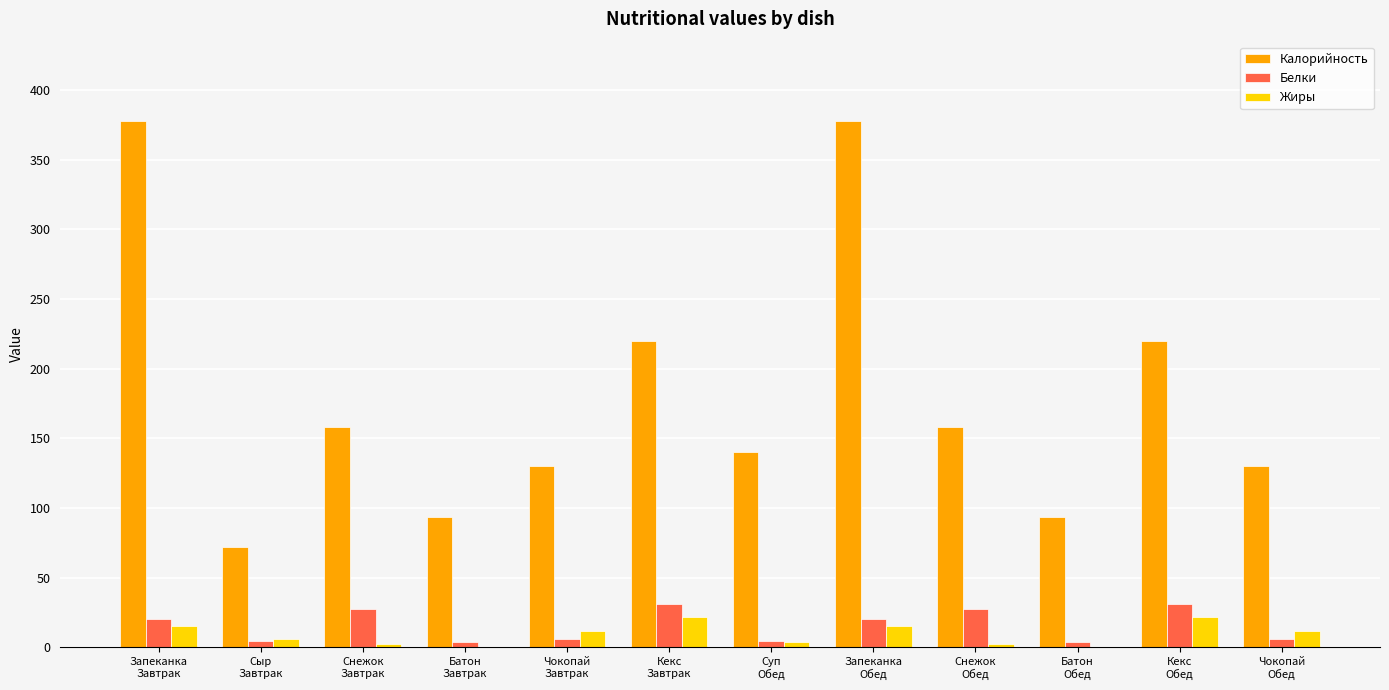

Which series has the largest total across all categories?

Калорийность